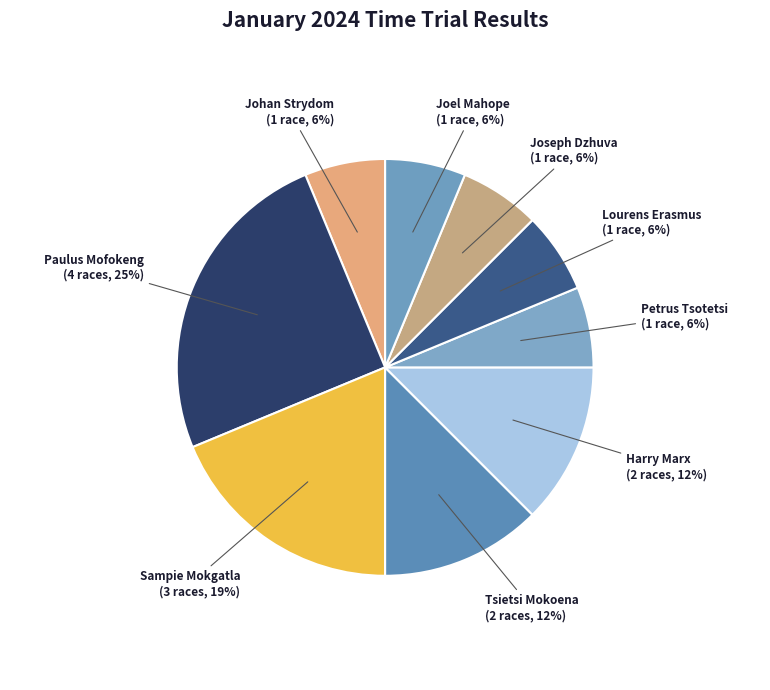

True or false: Paulus Mofokeng accounts for 25% of the total.

True